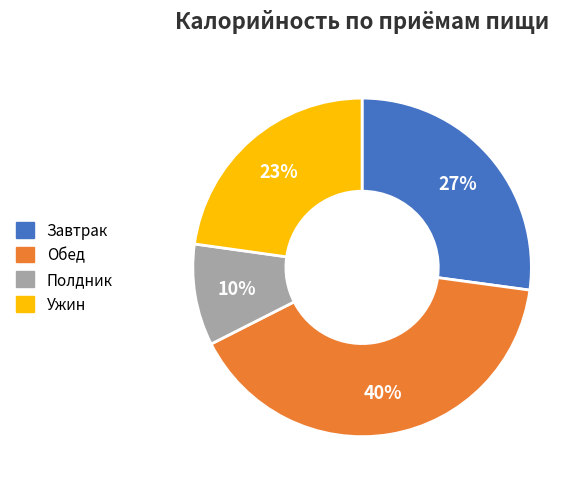

Rank the categories by value from highest to lowest.

Обед, Завтрак, Ужин, Полдник